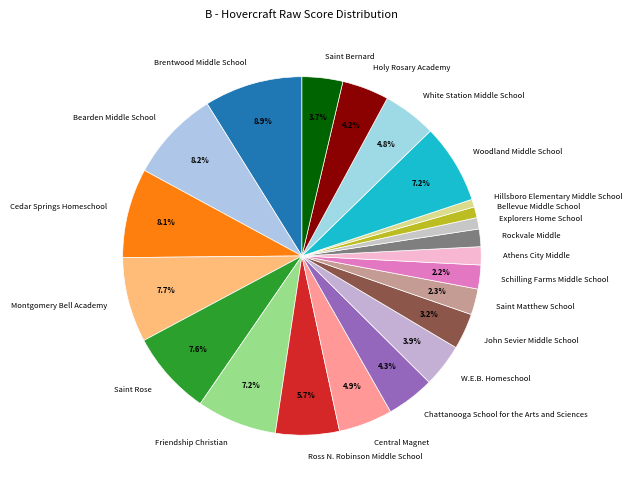

Which category has the biggest portion of the pie?

Brentwood Middle School